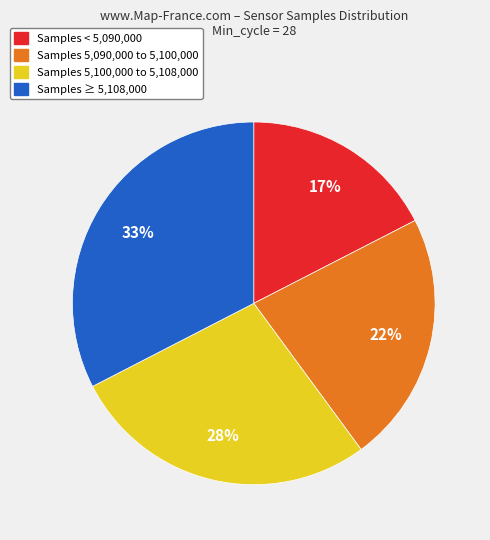

To the nearest percent, what is the average slice percentage?

25%